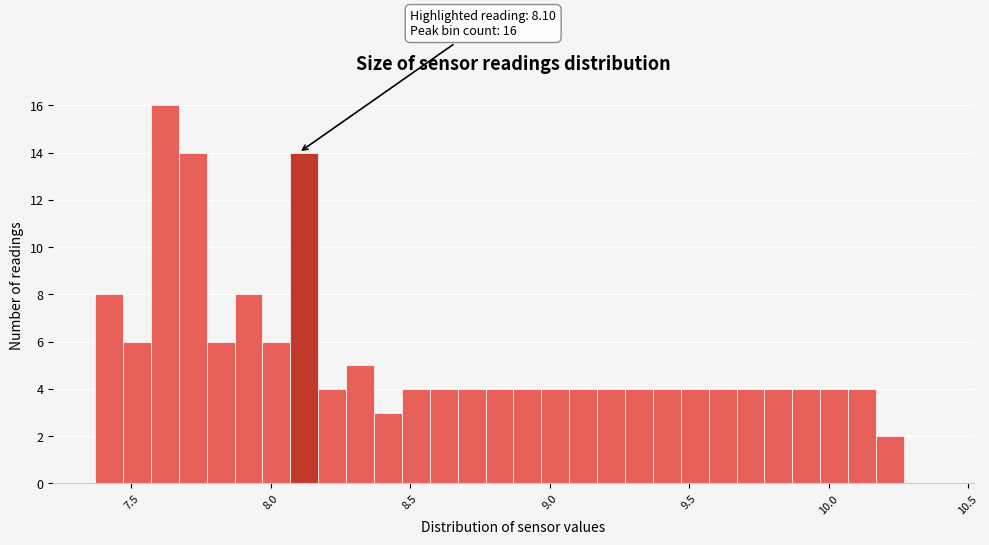

Read against the x-axis, roughly where is the centre of the tallest bar?

7.60